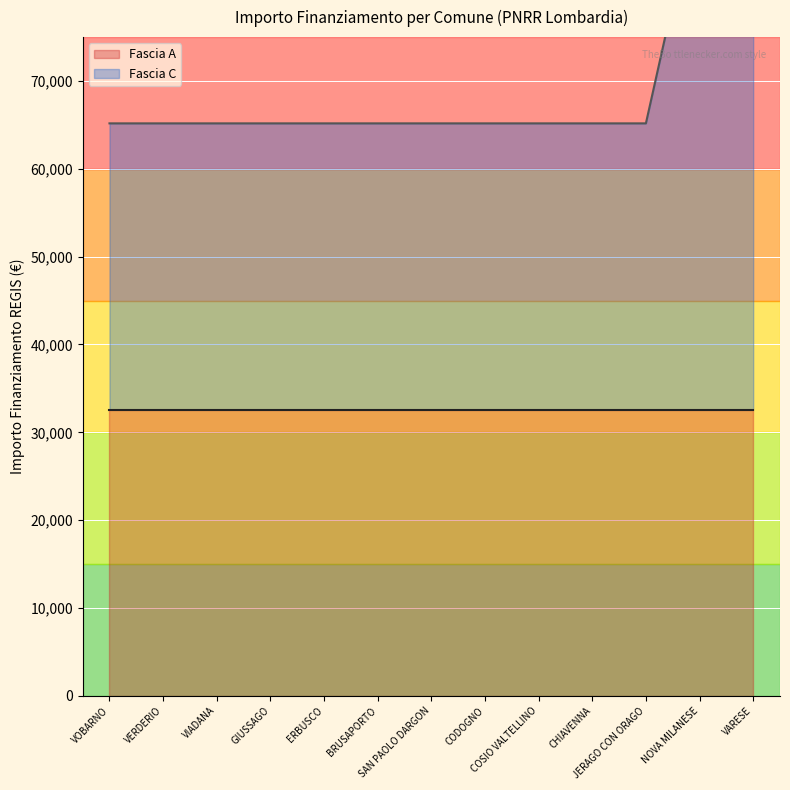

What is the difference between the highest and lowest values at COSIO VALTELLINO?

32589